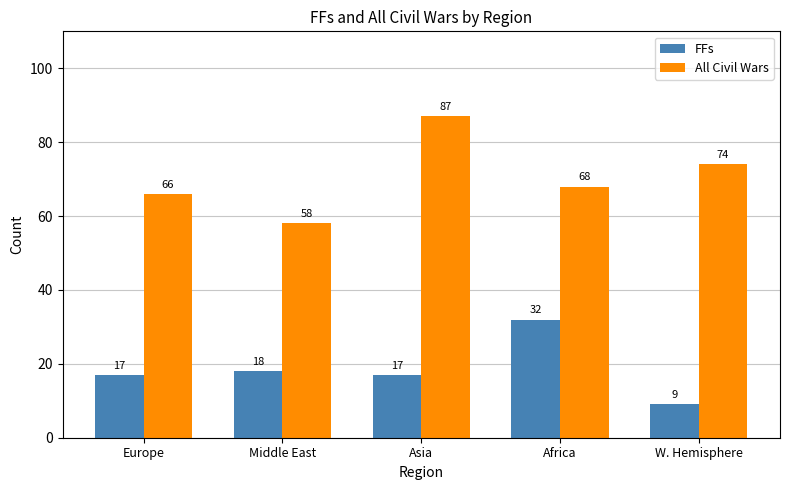

What is the difference between the highest and lowest values at Asia?

70